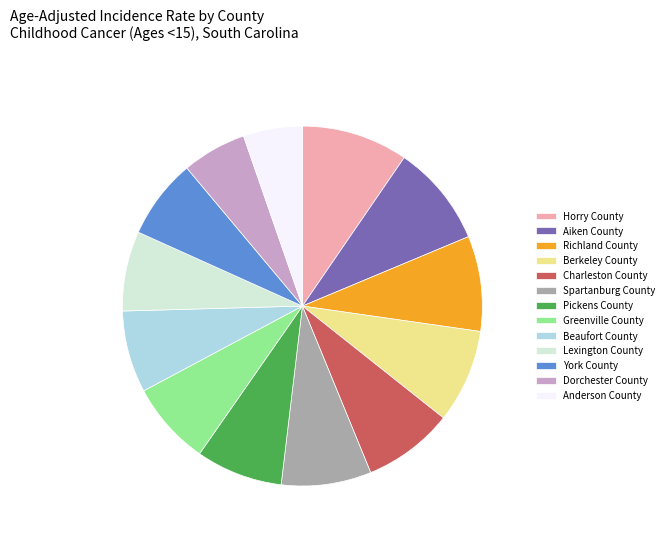

Do Anderson County and Lexington County together represent more than half of the pie?

No